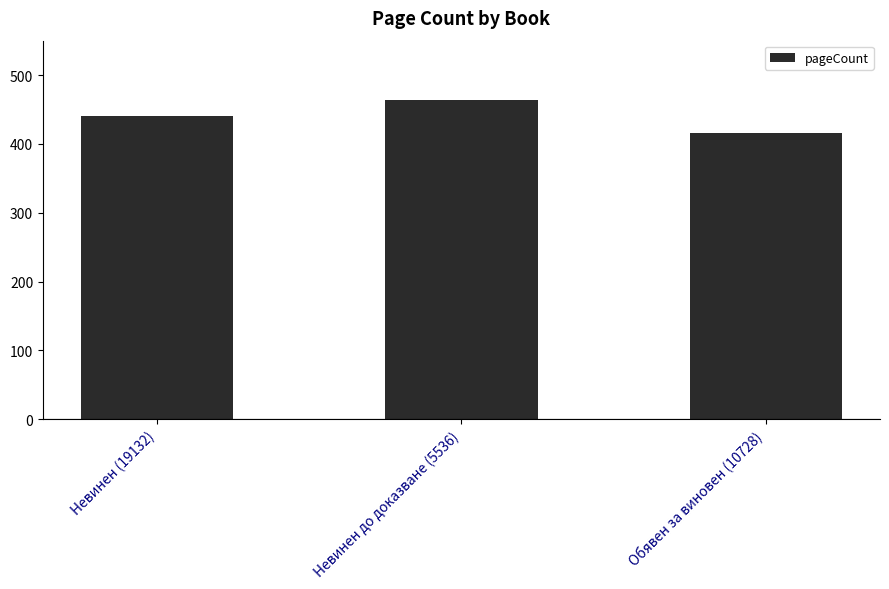

How many data points are less than 440?

1